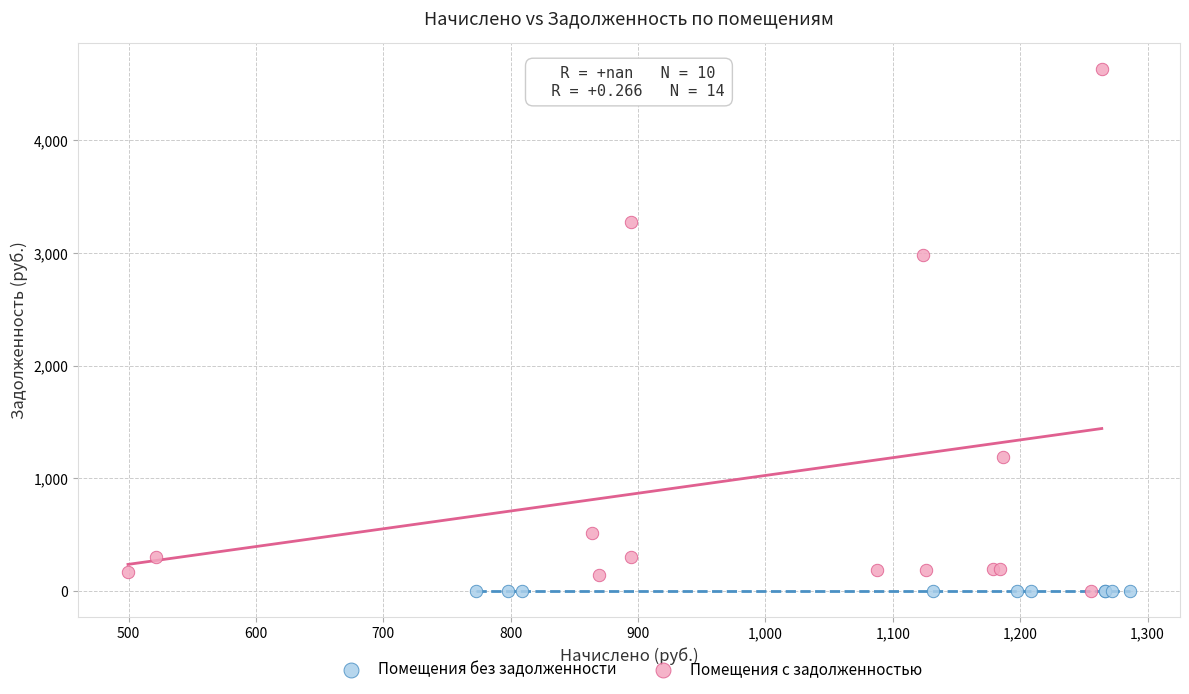

What are all the series names shown in the legend?

Помещения без задолженности, Помещения с задолженностью